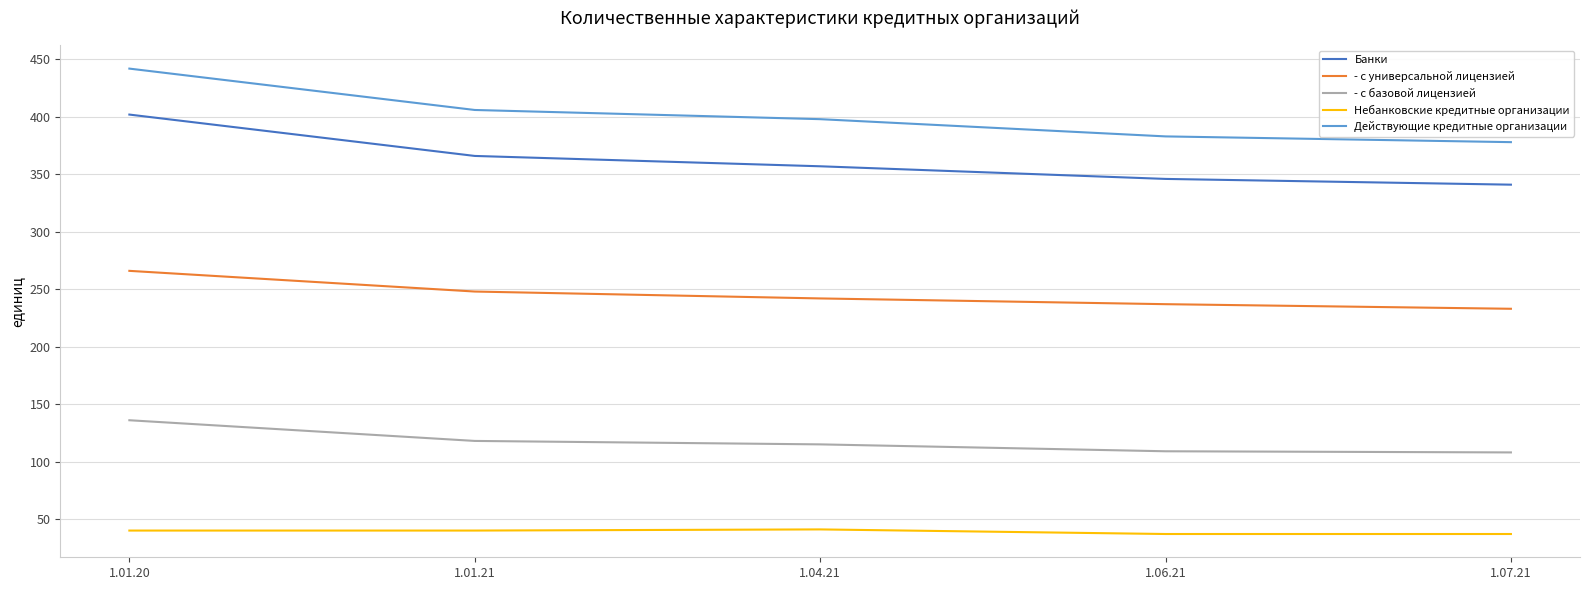

True or false: Банки and - с универсальной лицензией cross at least once.

False